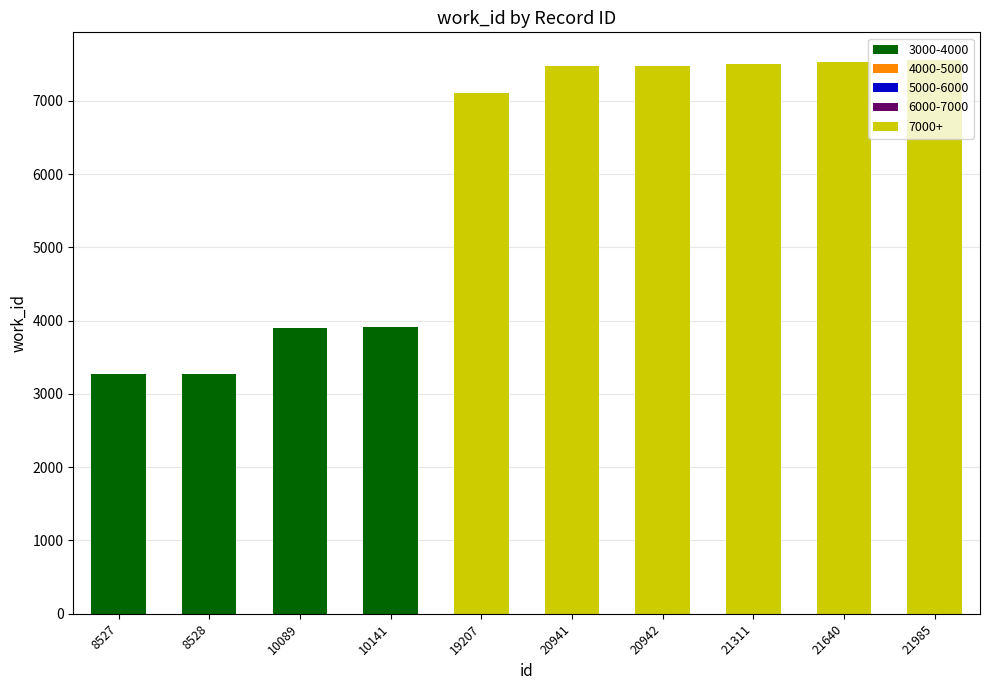

What is the total value across all series at 20941?

7475